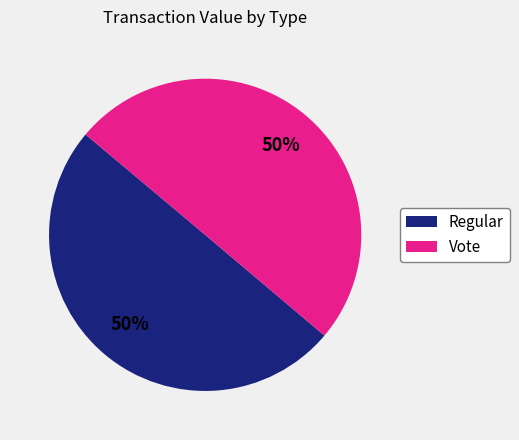

What percentage is the Regular slice, to the nearest percent?

50%